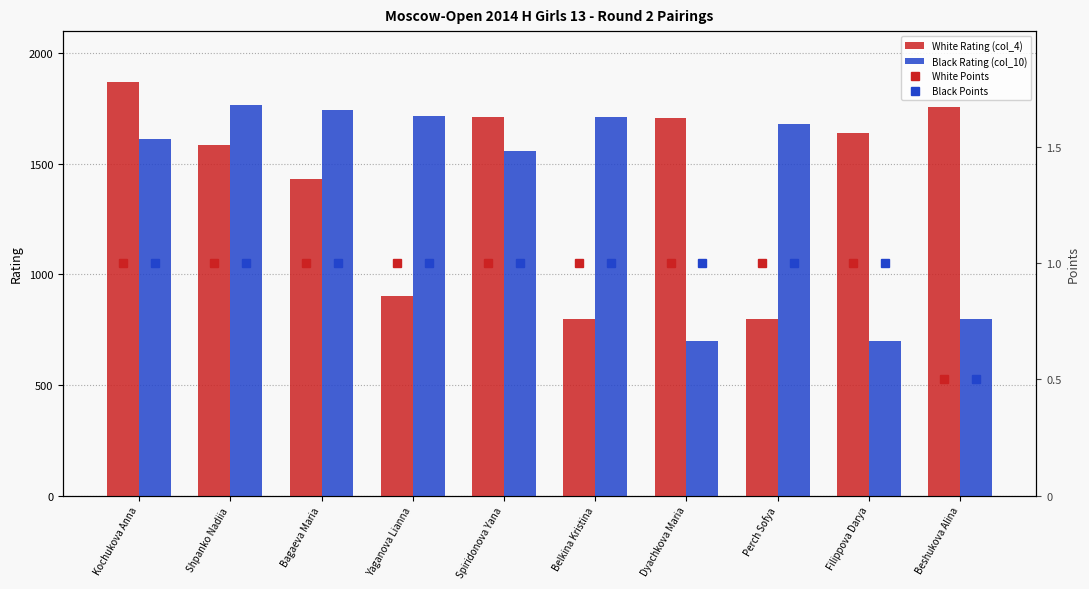

List the labels in order of White Rating (col_4) value, largest first.

Kochukova Anna, Beshukova Alina, Spiridonova Yana, Dyachkova Maria, Filippova Darya, Shpanko Nadiia, Bagaeva Maria, Yaganova Lianna, Belkina Kristina, Perch Sofya